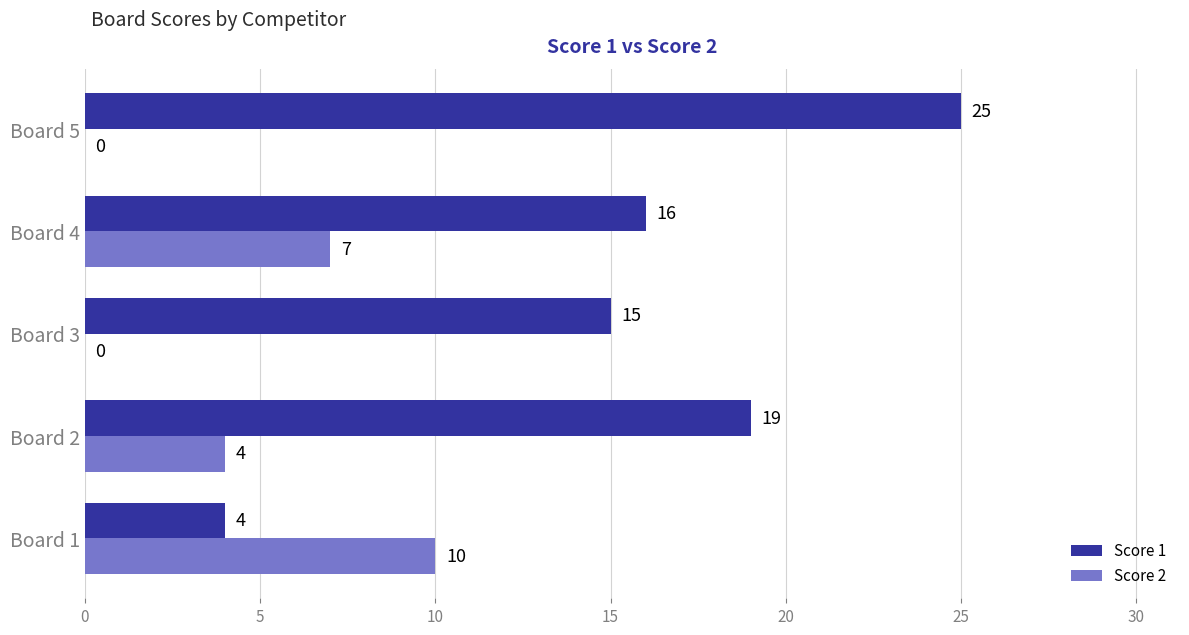

The value of Score 2 at Board 1 is 15. True or false?

False